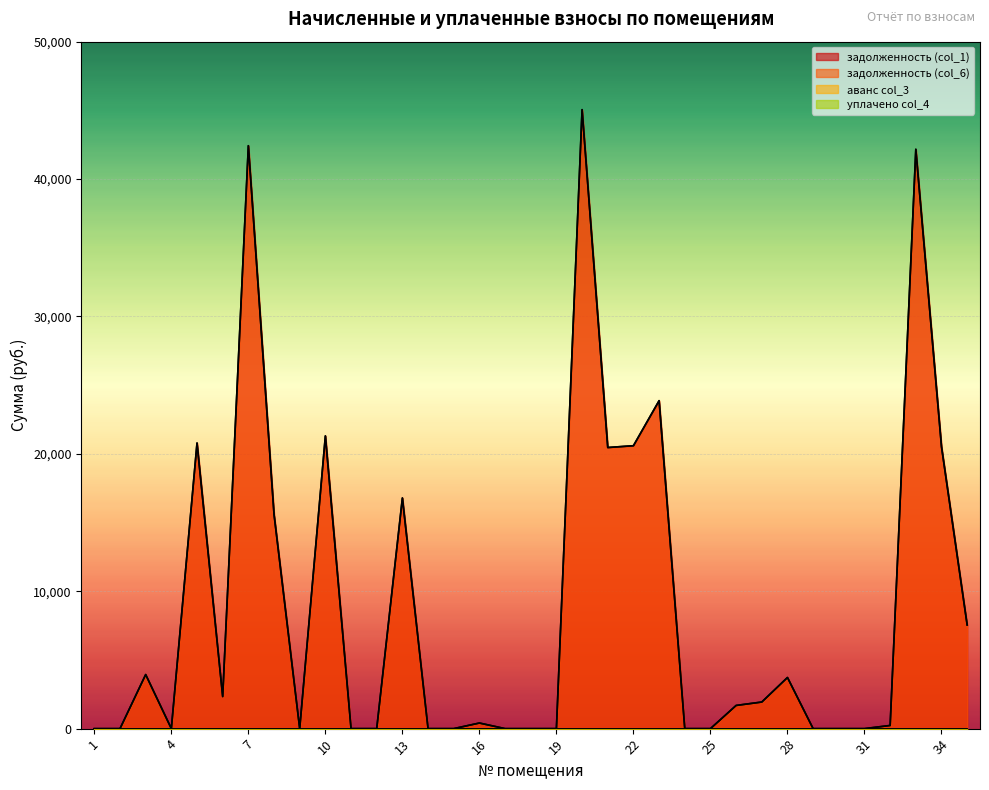

The value of задолженность (col_1) at 23 is 8717.9. True or false?

False